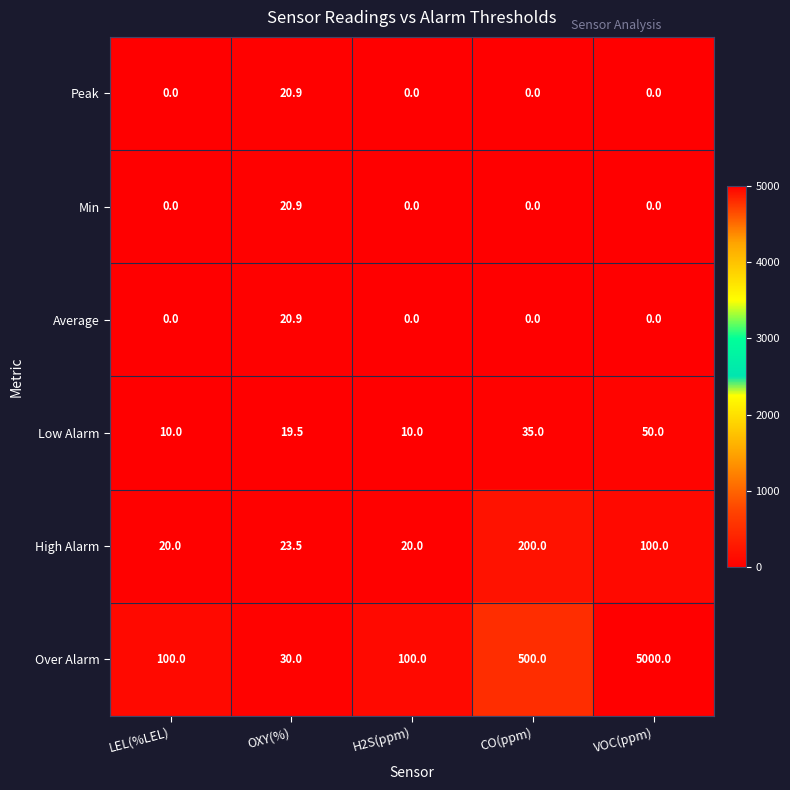

Read the High Alarm value at VOC(ppm).

100.0